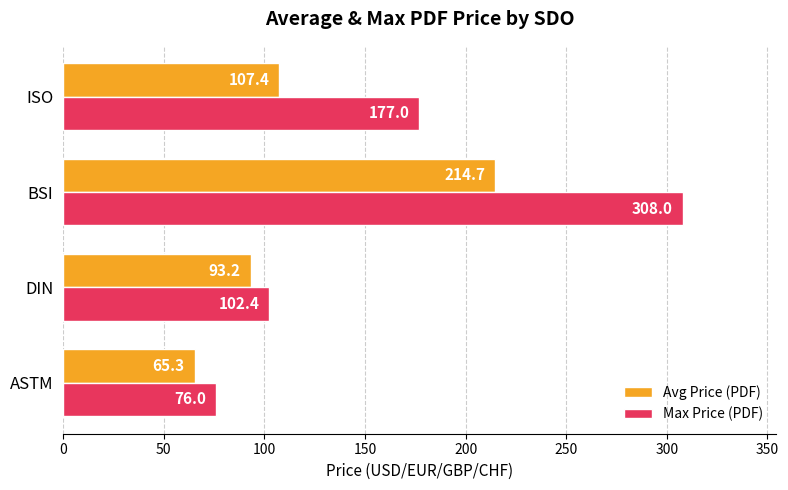

What is the difference between the second highest and minimum values in the Max Price (PDF) series?

101.0